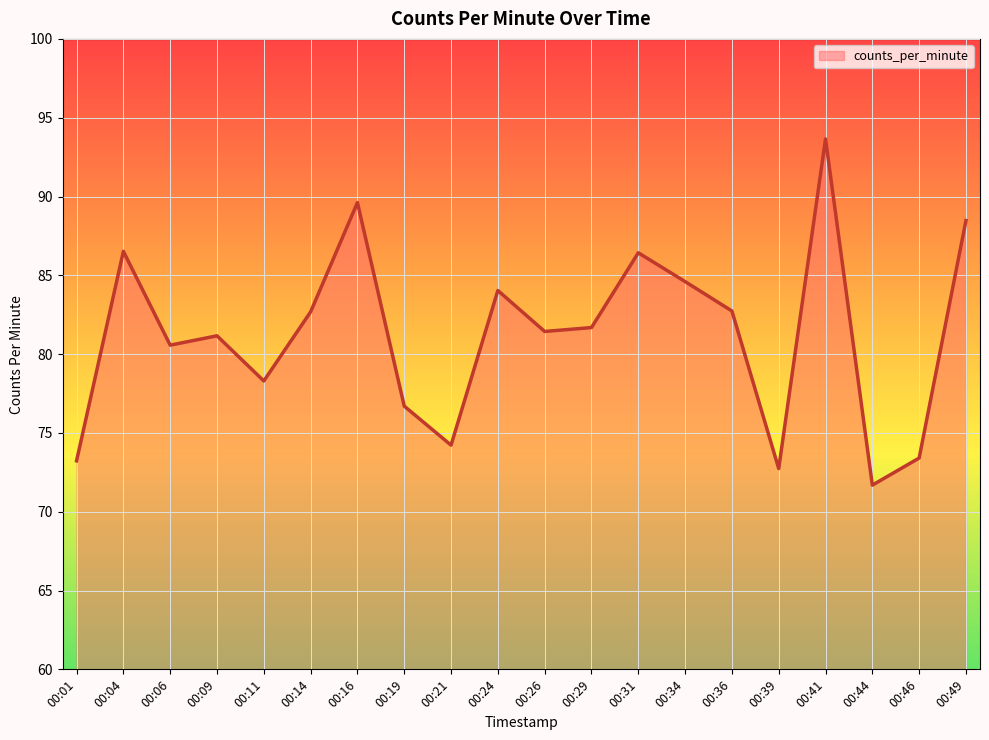

Read the value at 00:46.

73.4